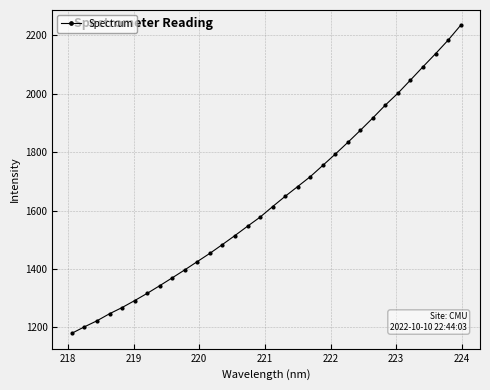

What is the sum of all values?

52331.6